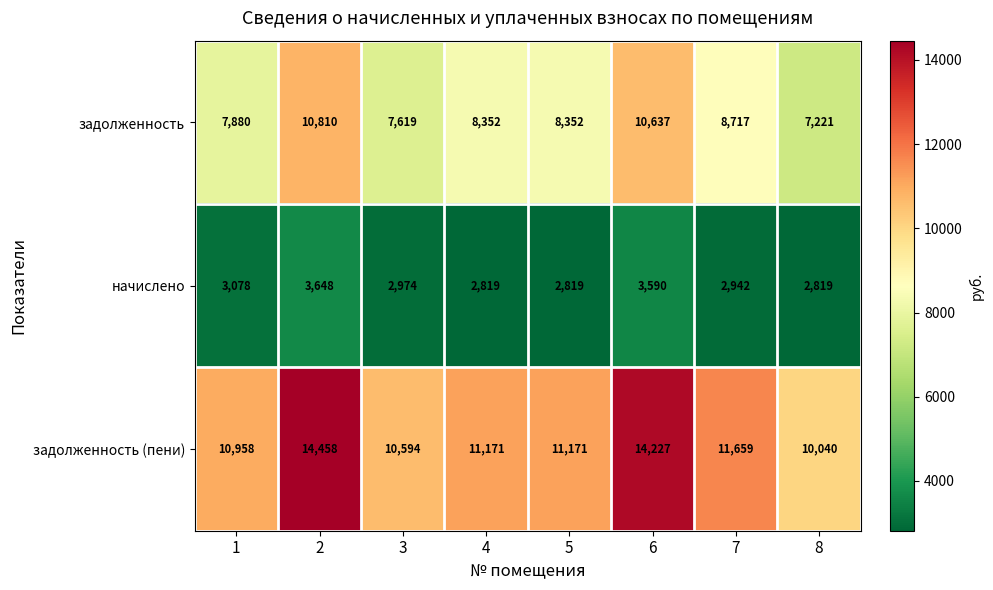

Reading left to right, what are all the values shown in this chart?

задолженность: 7880	10810	7619	8352	8352	10637	8717	7221
начислено: 3078	3648	2974	2819	2819	3590	2942	2819
задолженность (пени): 10958	14458	10594	11171	11171	14227	11659	10040